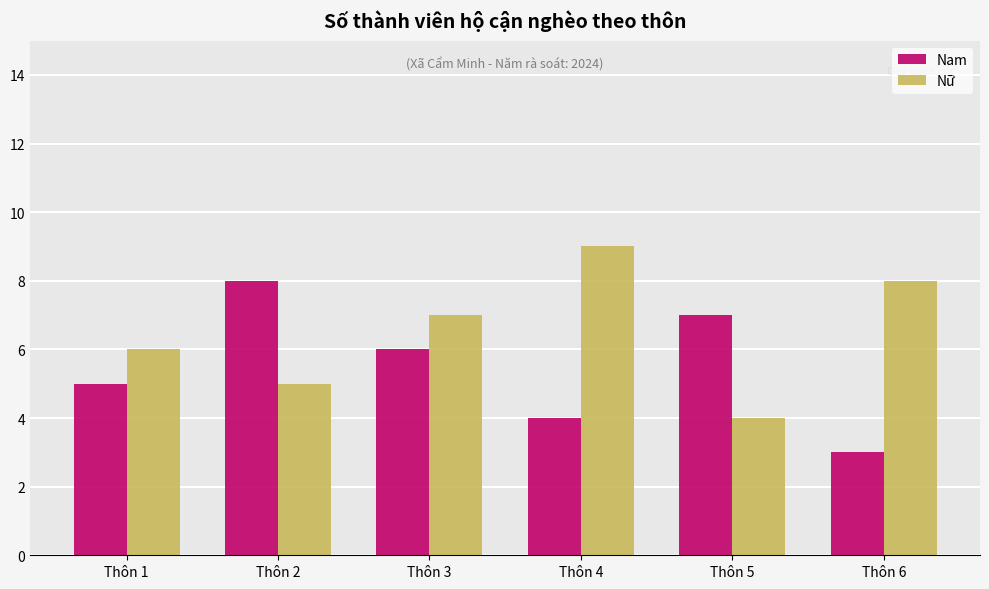

Rank the series at Thôn 4 from highest to lowest value.

Nữ, Nam